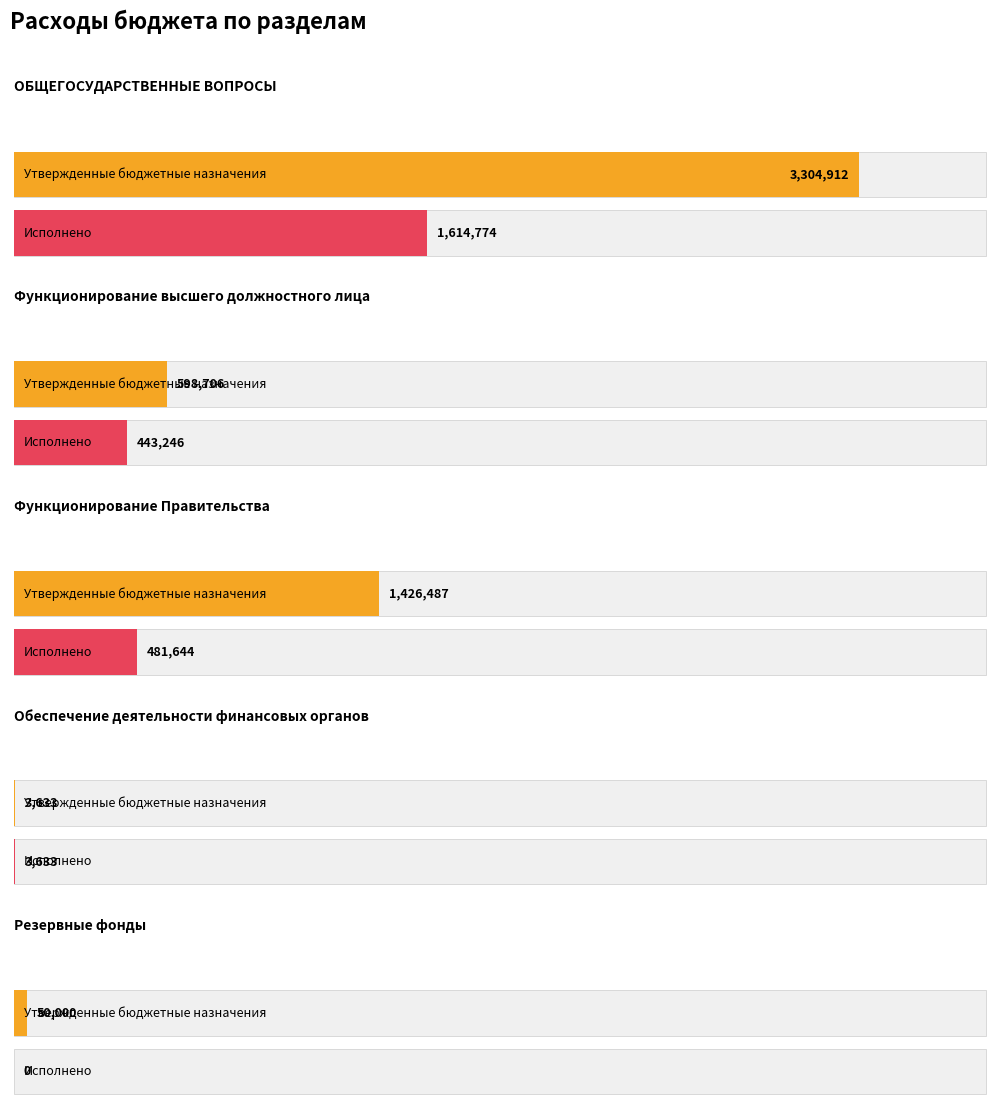

How many values in the Исполнено series are below 443245?

2